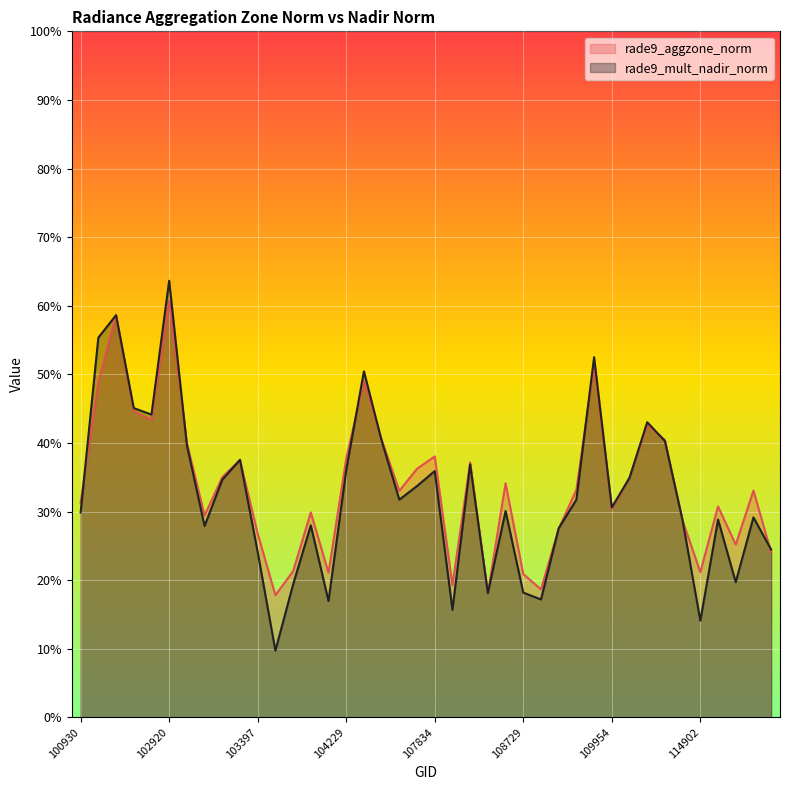

Between 108193 and 109072, which series saw the biggest shift?

rade9_mult_nadir_norm